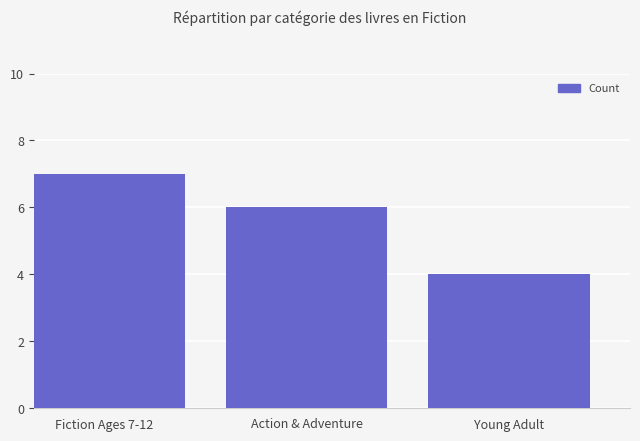

Approximately how many times larger is the value at Action & Adventure compared to Fiction Ages 7-12?

0.9